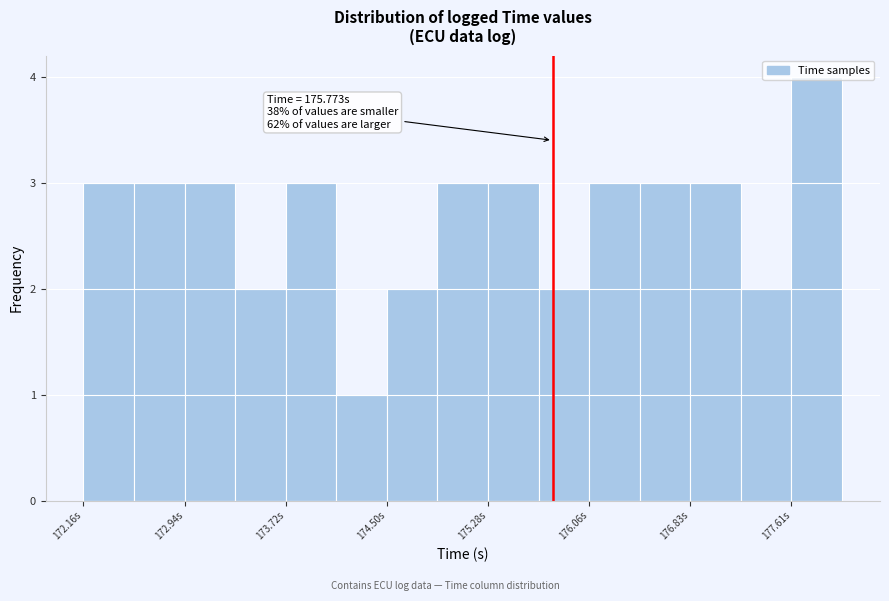

Read against the x-axis, roughly where is the centre of the tallest bar?

177.8